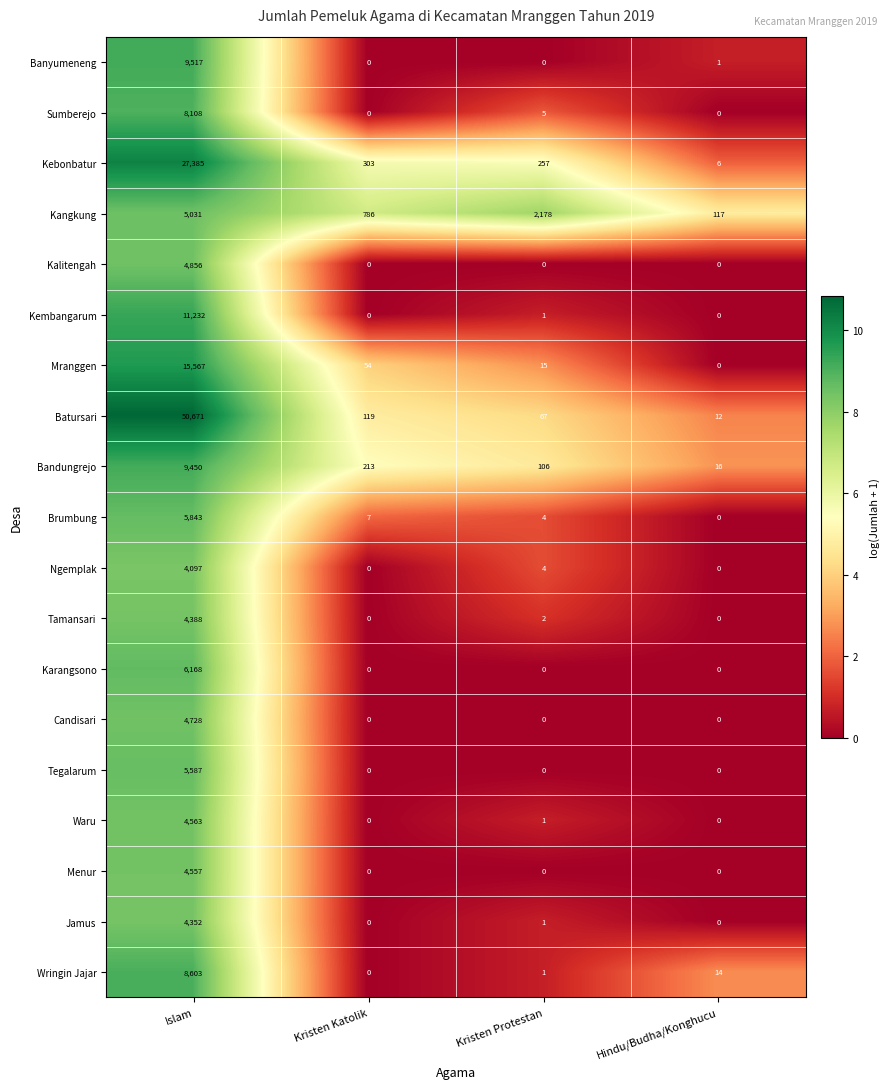

Which series changed the most between Islam and Kristen Protestan?

Batursari